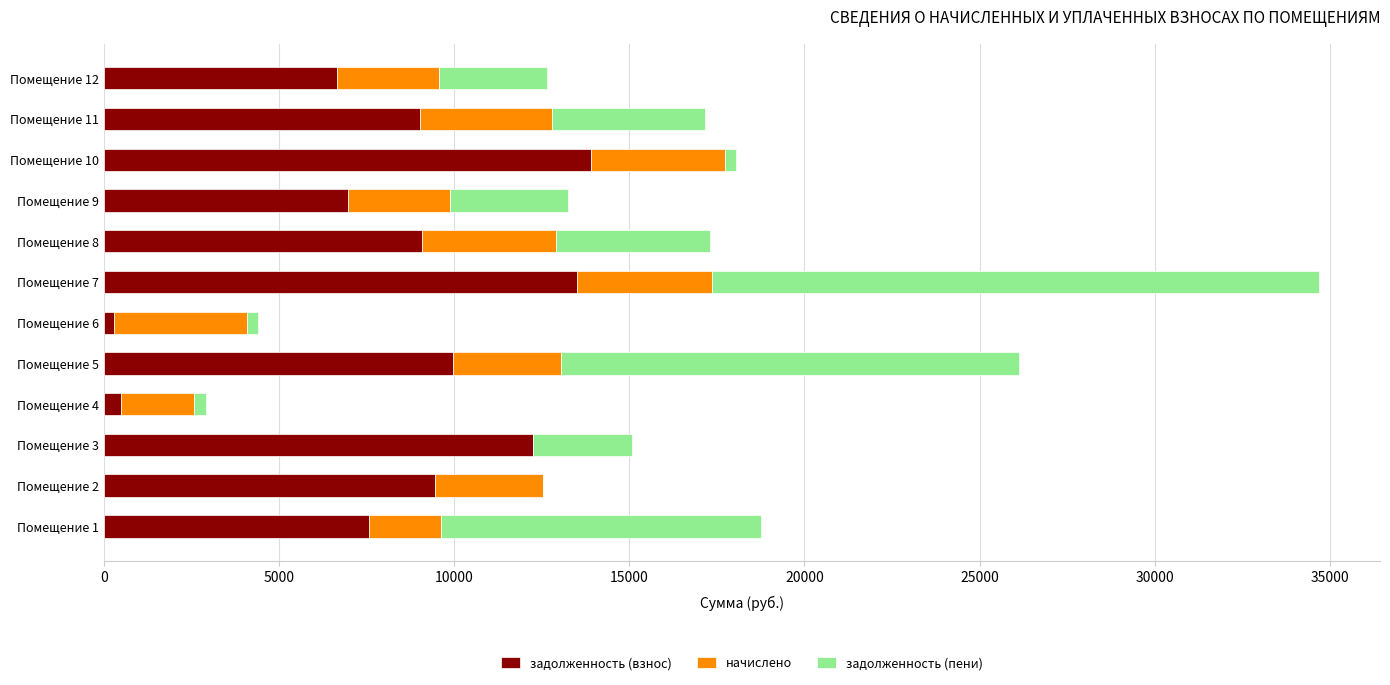

At which category is the sum across all series the highest?

Помещение 7